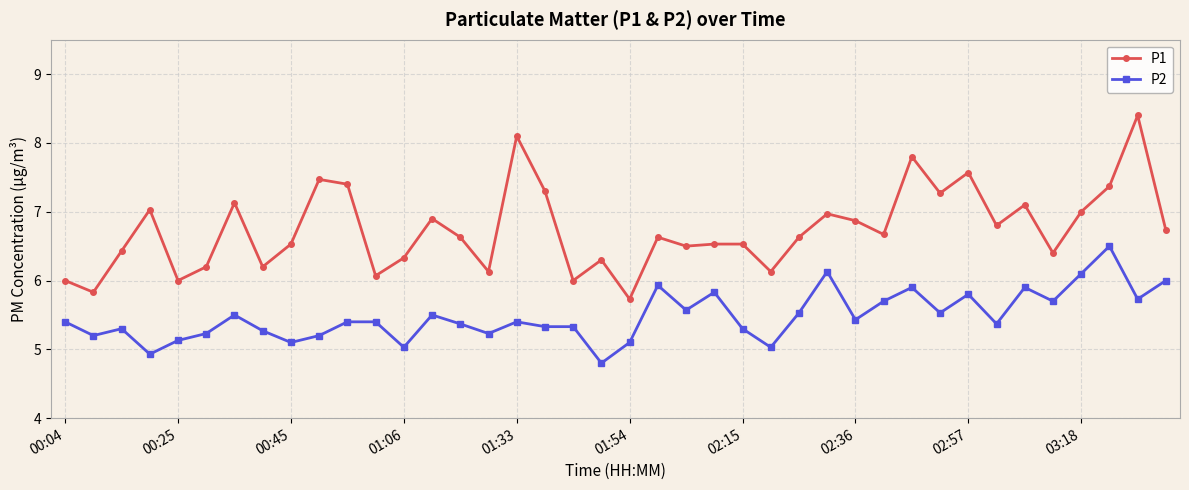

True or false: P1 has more than 0 interior local peaks.

True